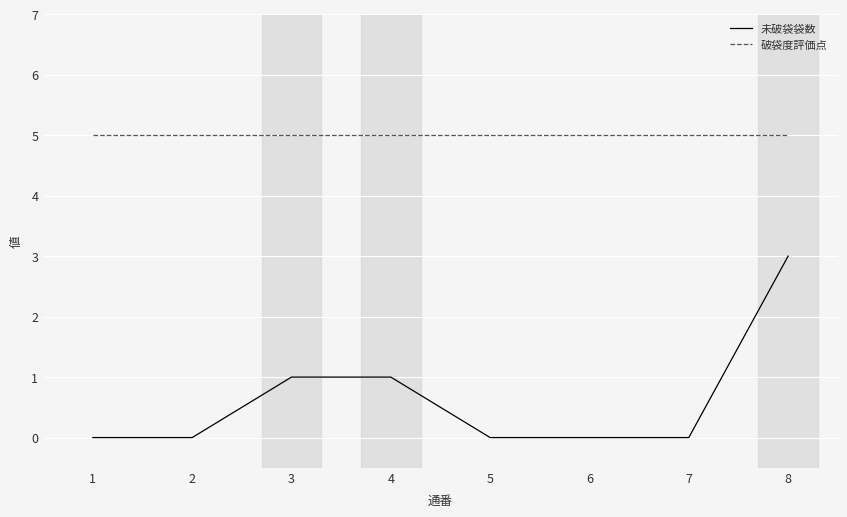

True or false: 破袋度評価点 and 未破袋袋数 intersect in this chart.

False